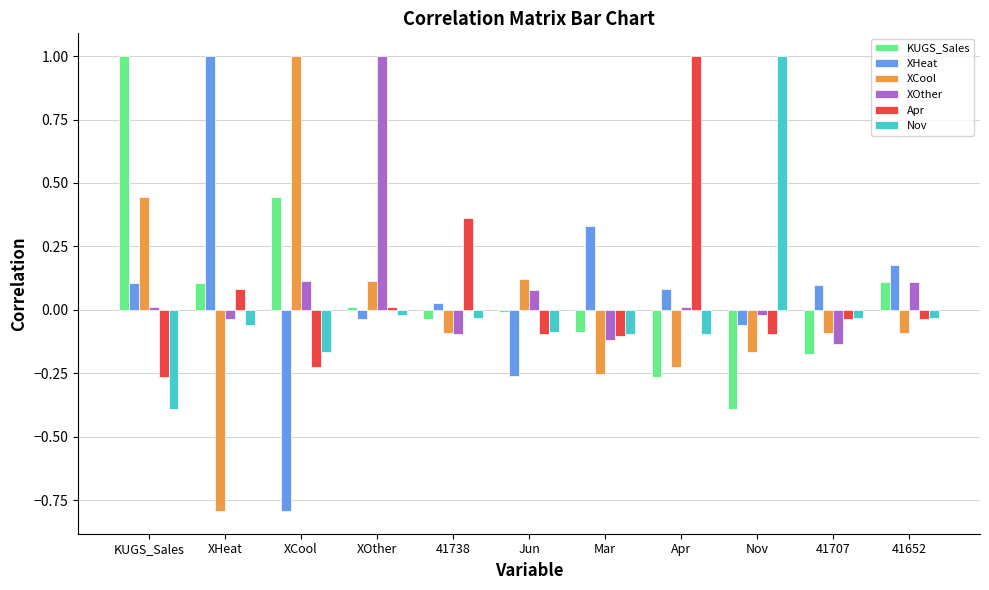

Between 41738 and Apr, which series saw the biggest shift?

Apr